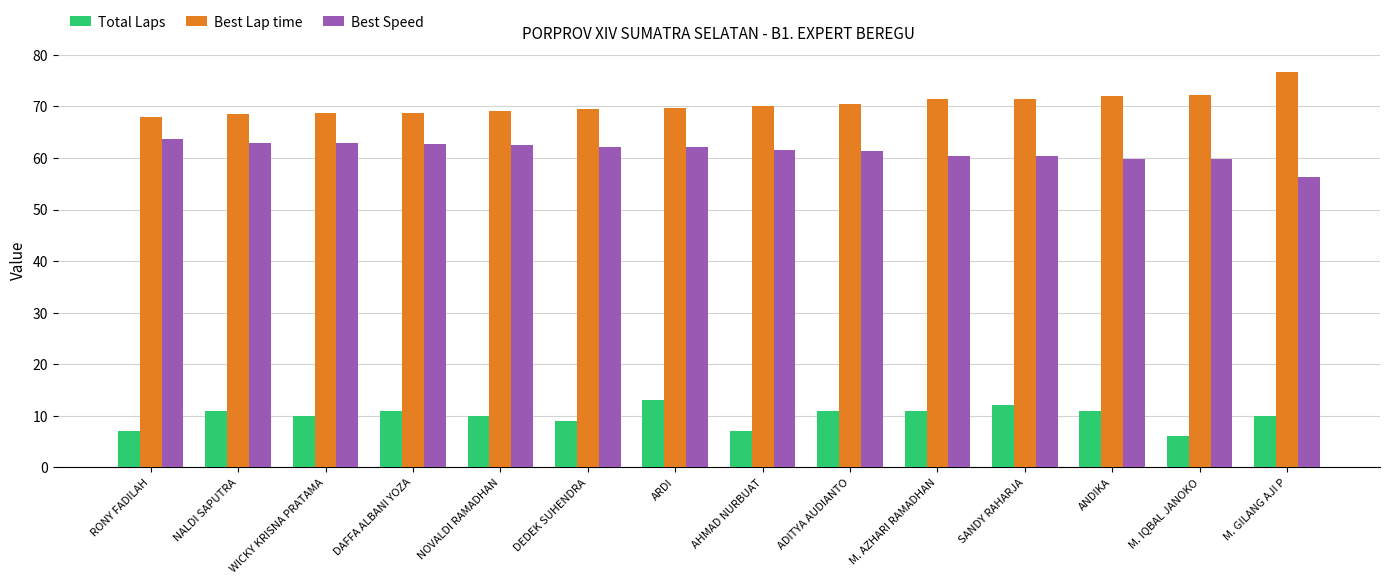

The value of Total Laps at WICKY KRISNA PRATAMA is 3.8. True or false?

False